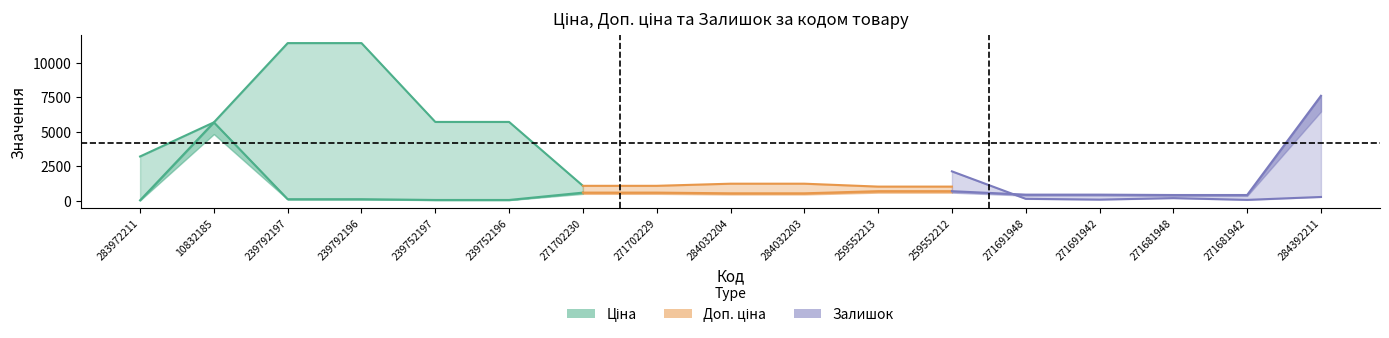

What is the label of the 14th point from the right?

239792196